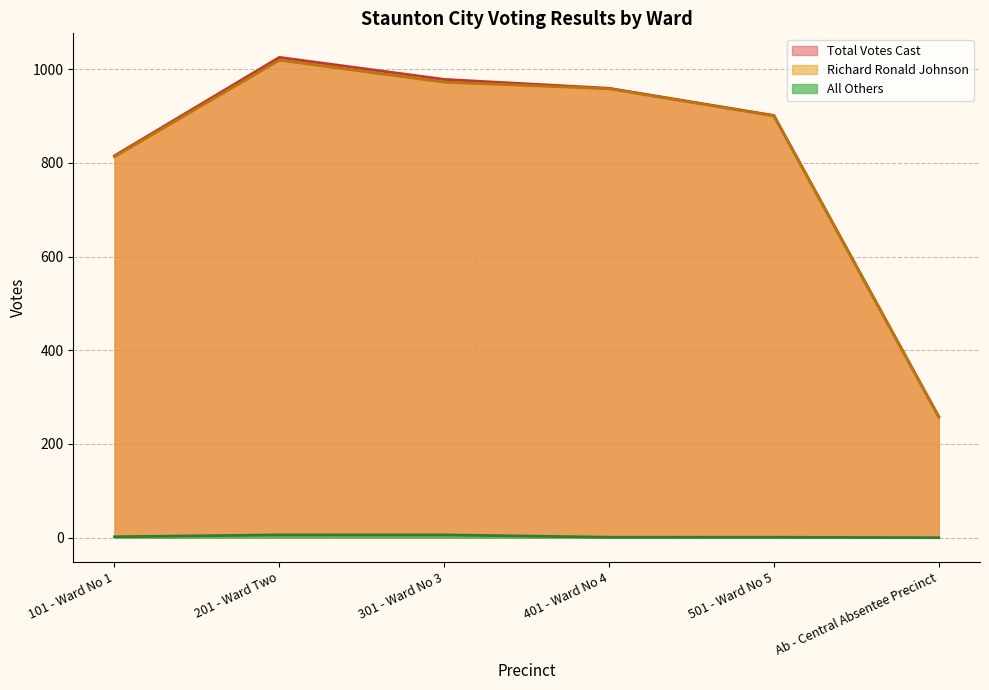

Reading left to right, what are all the values shown in this chart?

Total Votes Cast: 815	1025	978	959	901	258
Richard Ronald Johnson: 813	1019	972	958	900	258
All Others: 2	6	6	1	1	0